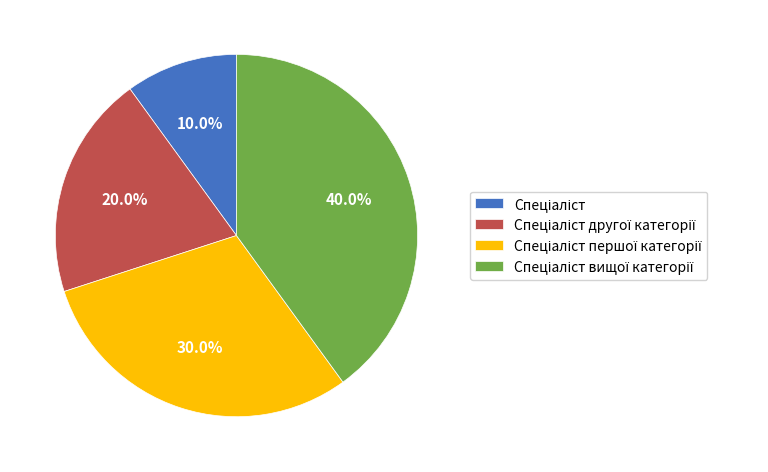

Does any single category account for the majority?

No